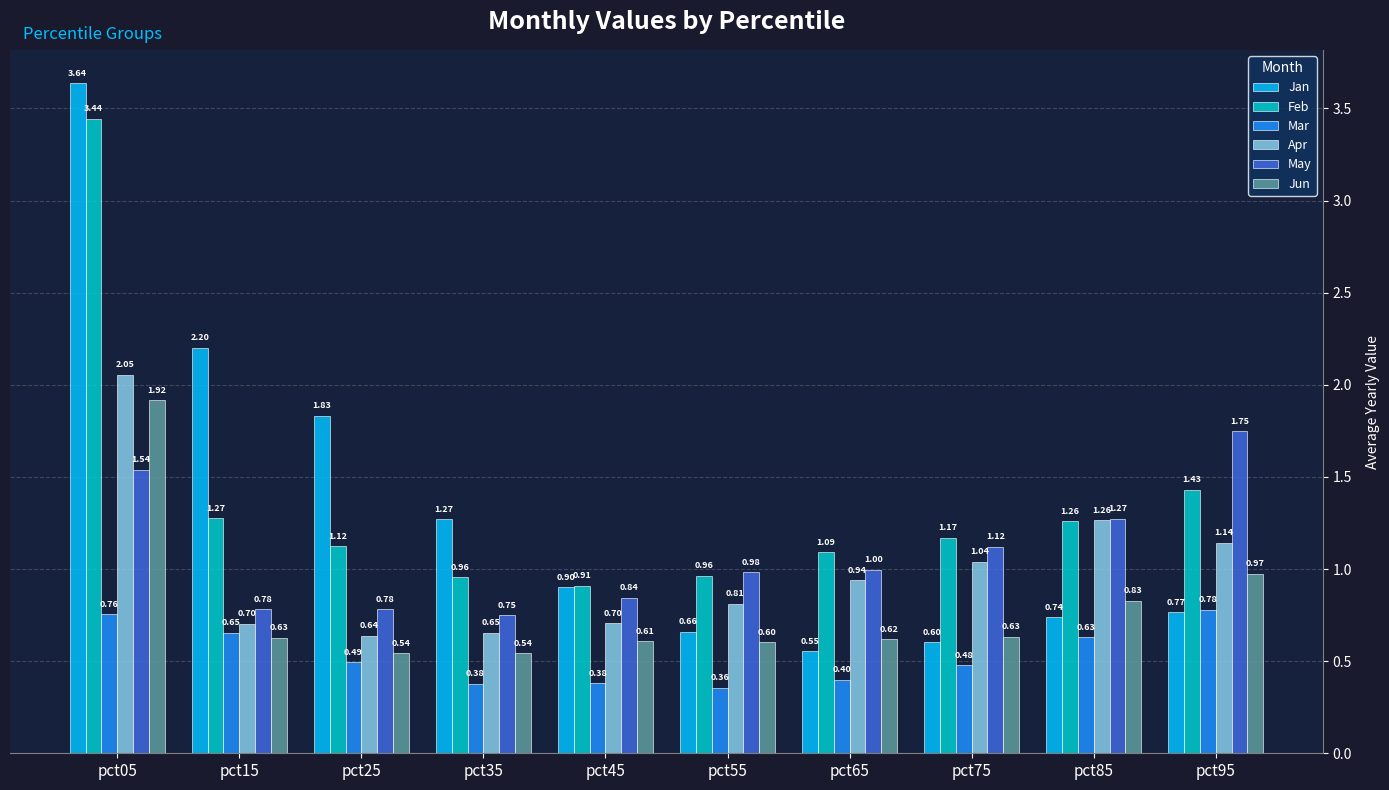

Are the bars grouped side by side (vs. stacked)?

Yes